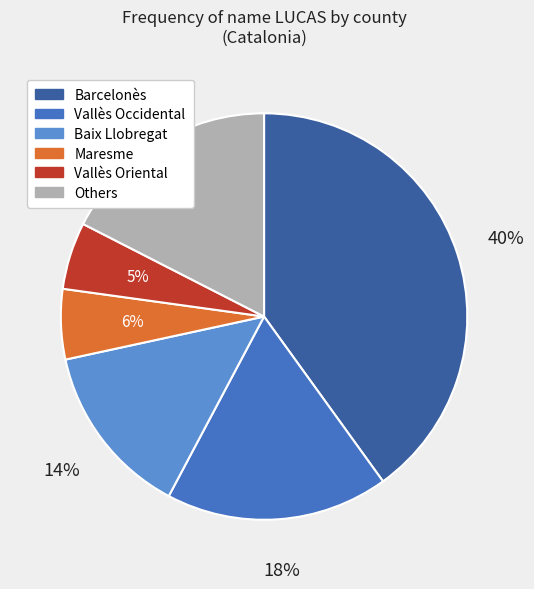

To the nearest percent, what is the average slice percentage?

17%